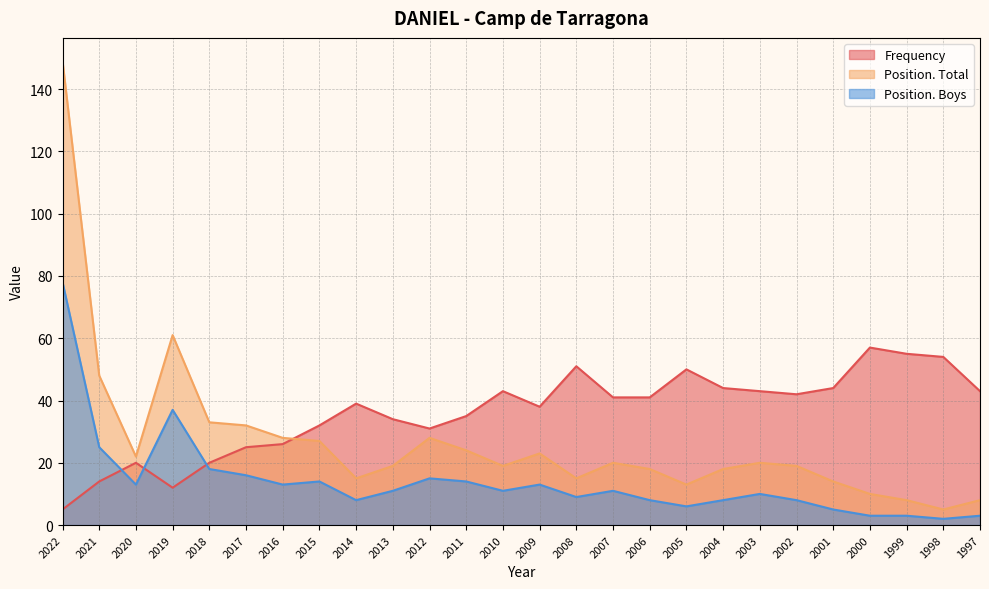

At 2022, list the series in order from smallest to largest.

Frequency, Position. Boys, Position. Total